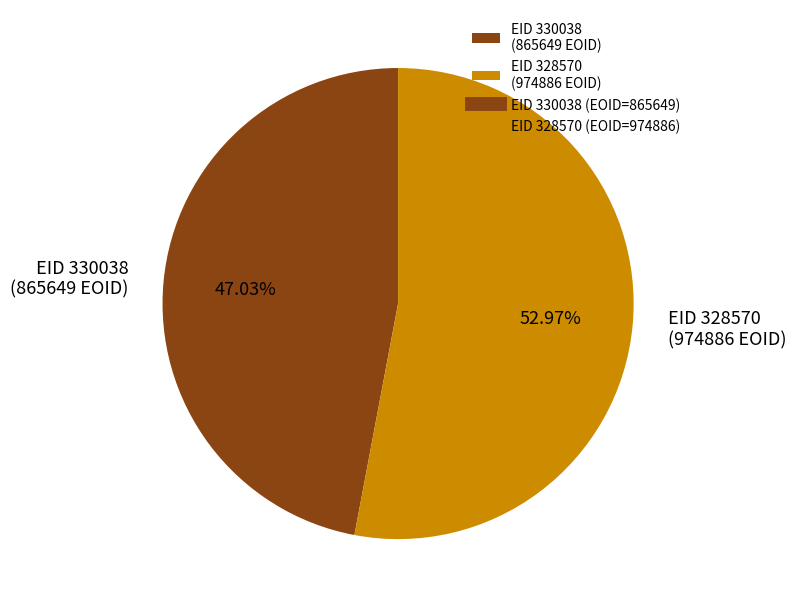

To the nearest percent, what is the average slice percentage?

50%